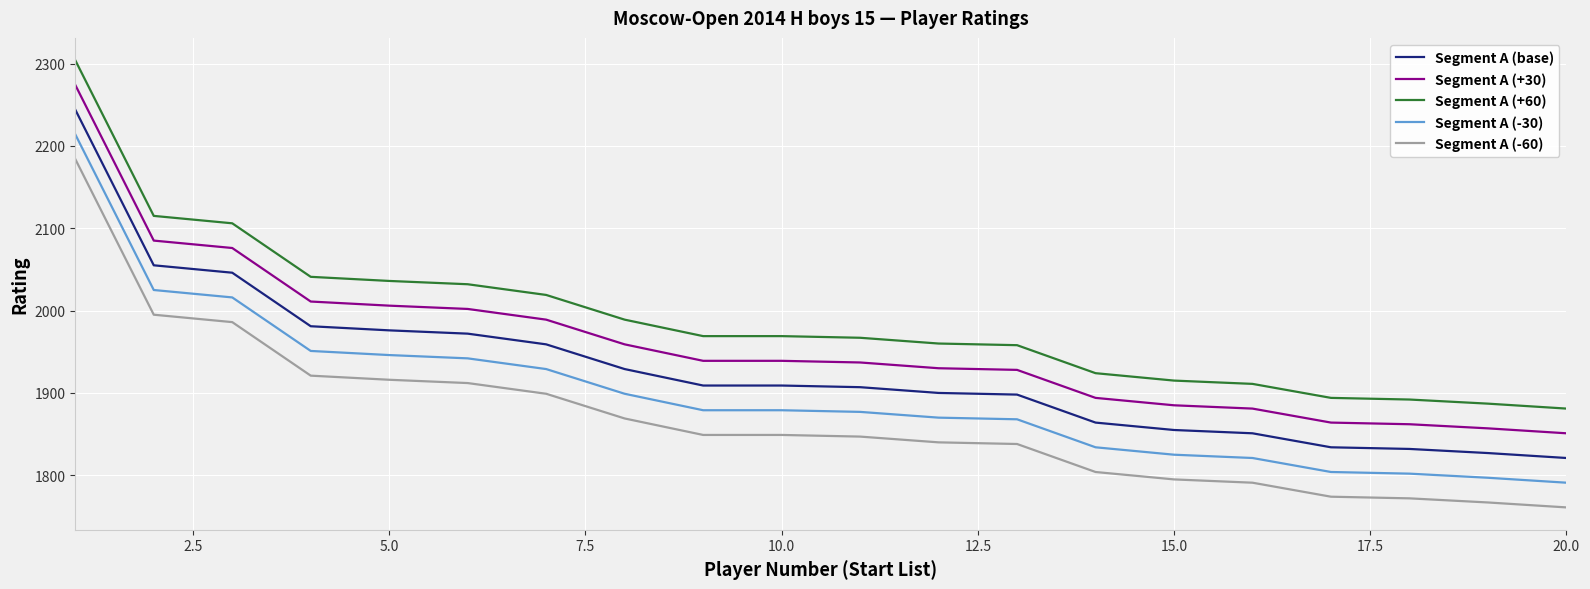

What is the difference between the maximum and minimum values in the Segment A (+30) series?

423